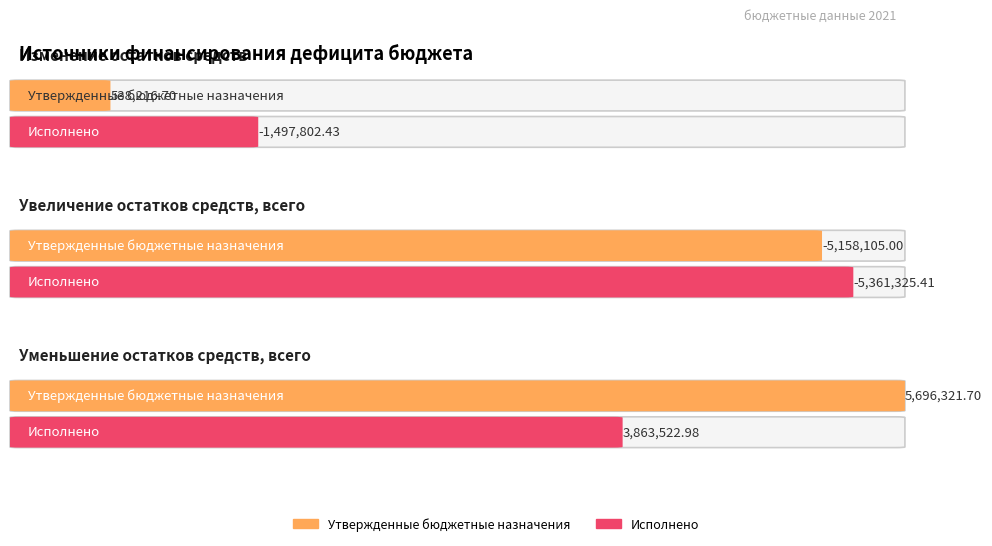

Which series changed the most between Увеличение остатков средств, всего and Уменьшение остатков средств, всего?

Утвержденные бюджетные назначения